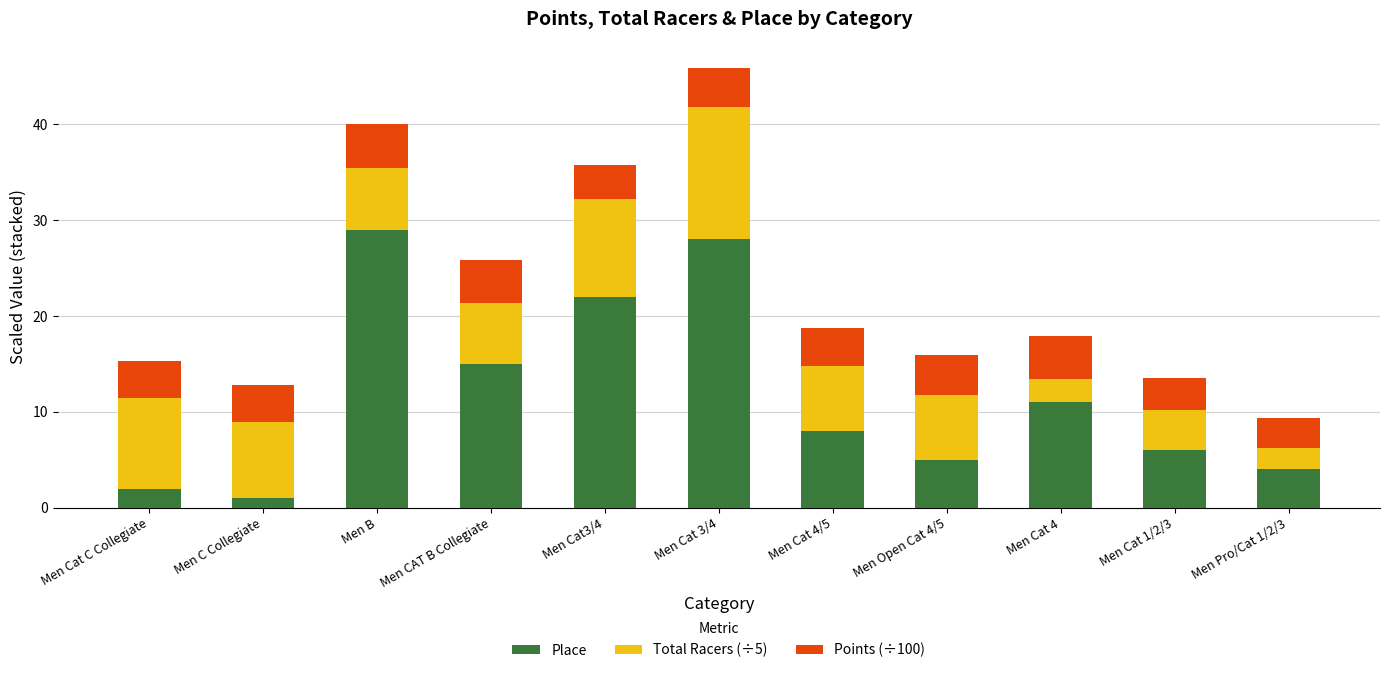

What is the difference between the maximum and second lowest values in the Place series?

27.0